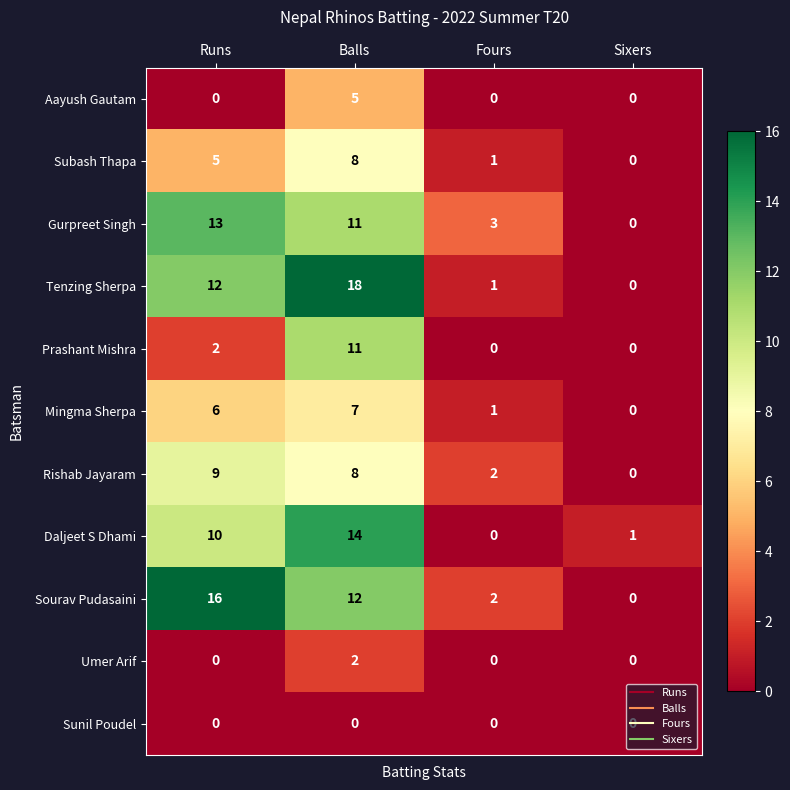

Which series changed the most between Runs and Balls?

Prashant Mishra